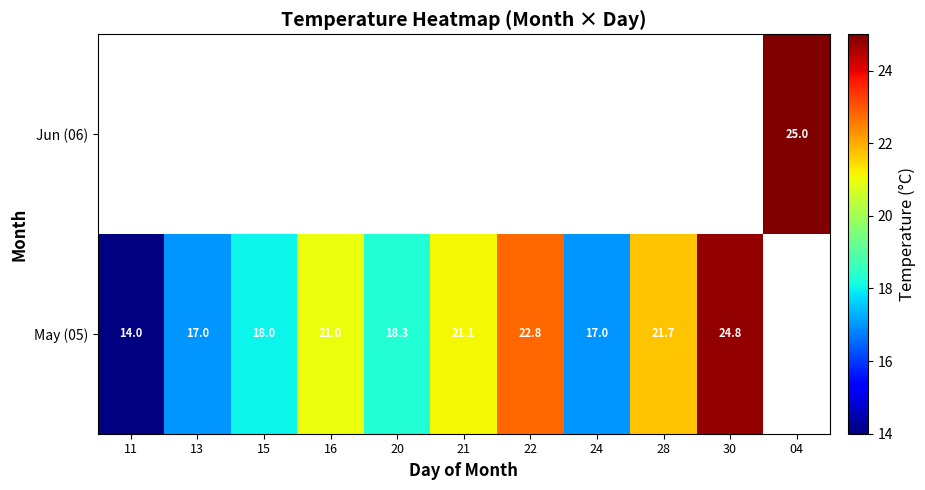

At which category does the chart reach its minimum across all series?

11